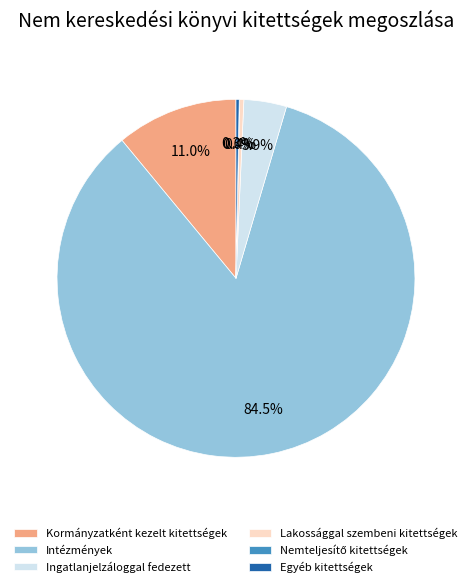

Is there a majority slice in this chart?

Yes